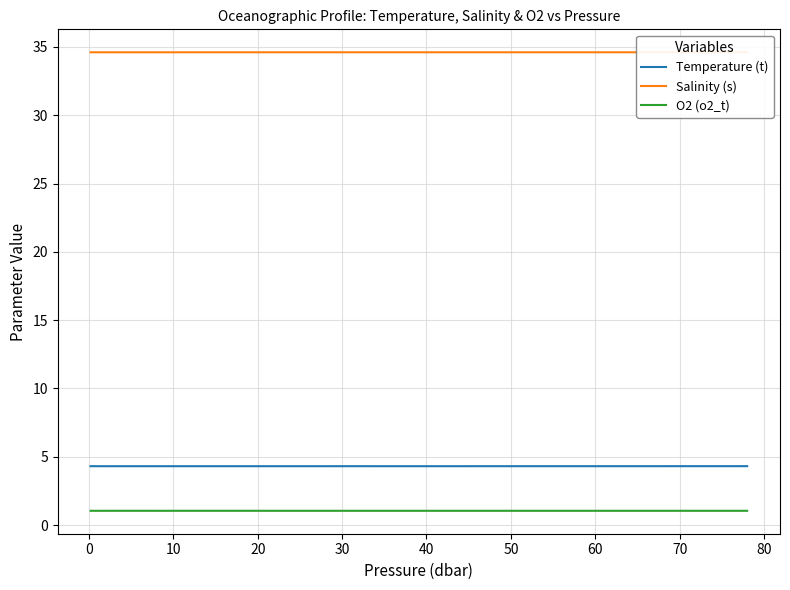

What are all the series names shown in the legend?

Temperature (t), Salinity (s), O2 (o2_t)